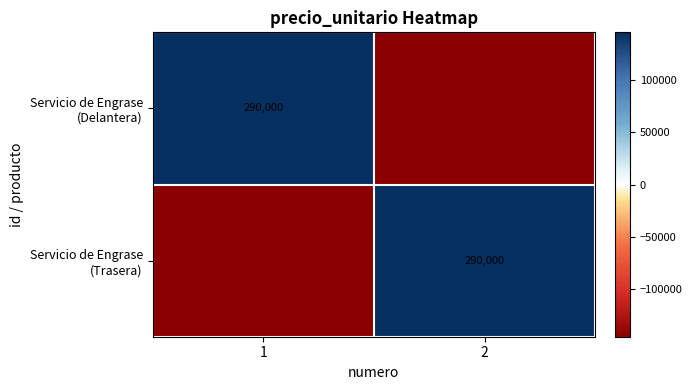

How many values in Servicio de Engrase (Trasera) are below zero?

1